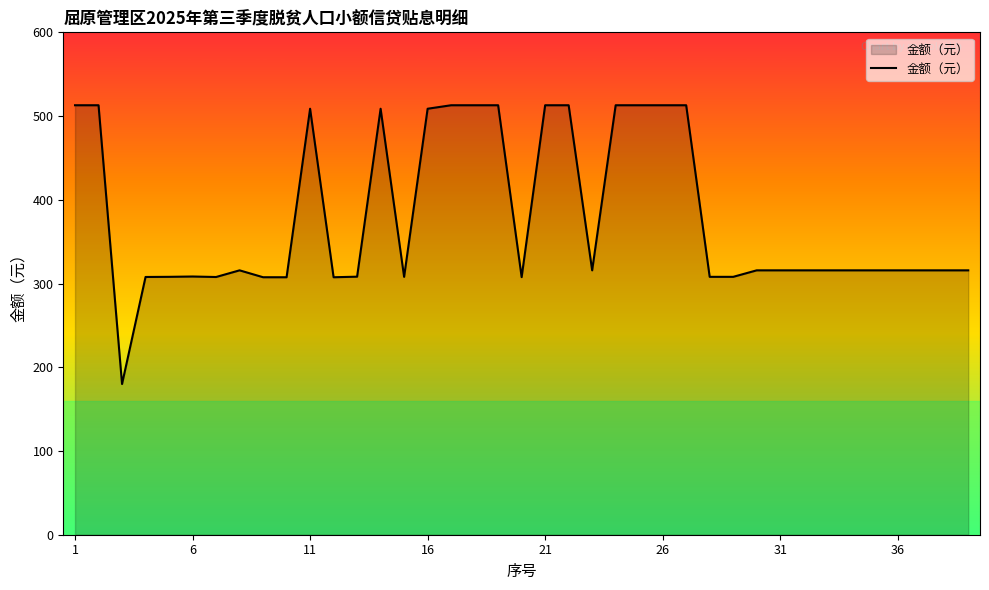

What is the maximum value shown in the chart?

512.9